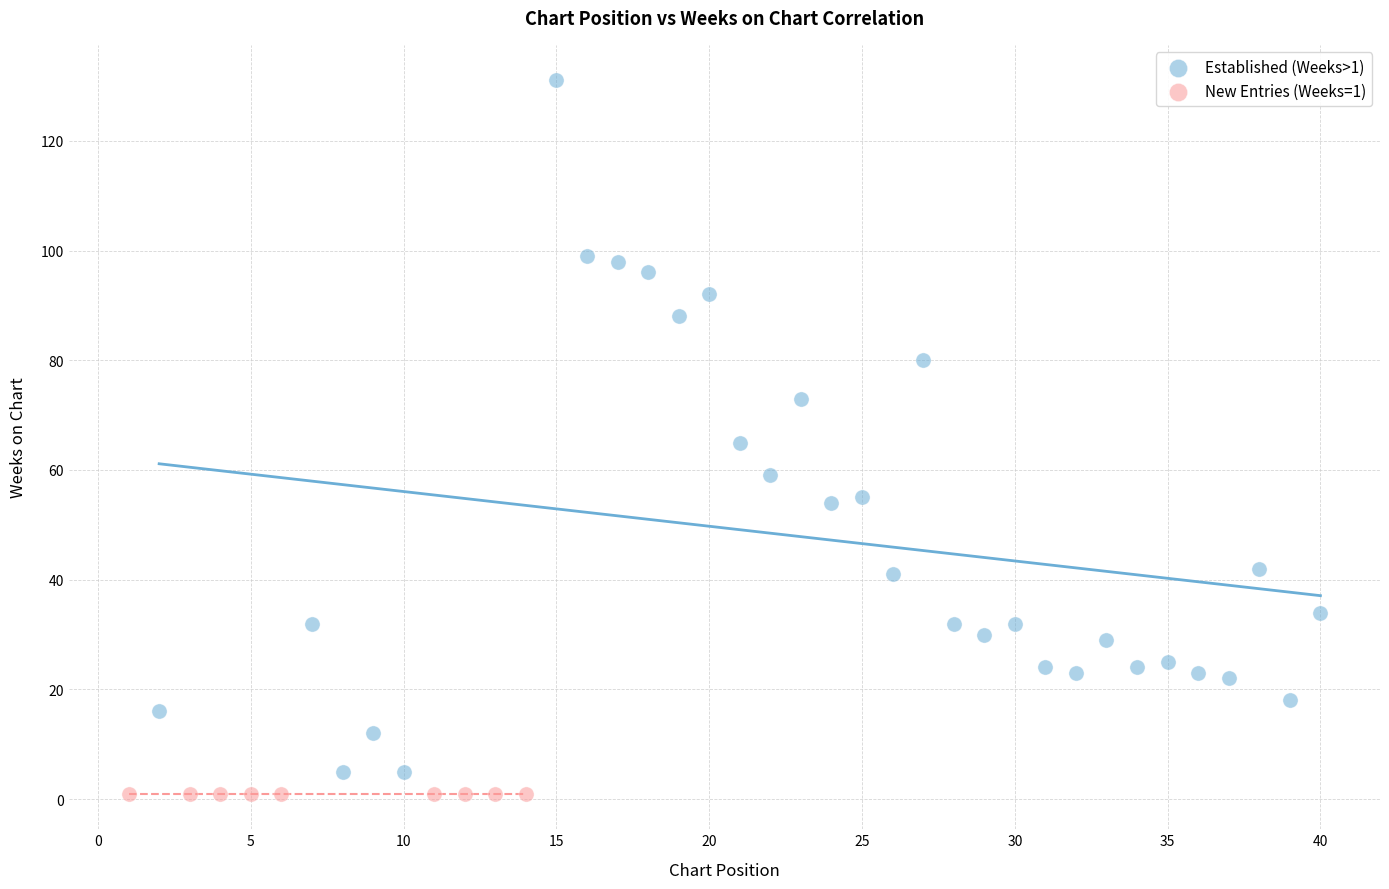

Which series contains the lowest Y value?

New Entries (Weeks=1)